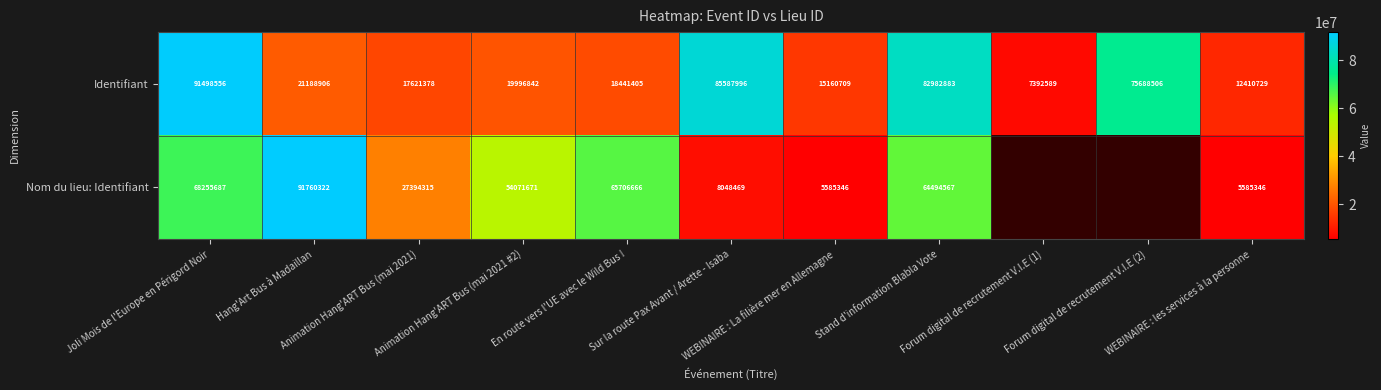

Which has a higher value, Joli Mois de l'Europe en Périgord Noir or Forum digital de recrutement V.I.E (2)?

Joli Mois de l'Europe en Périgord Noir